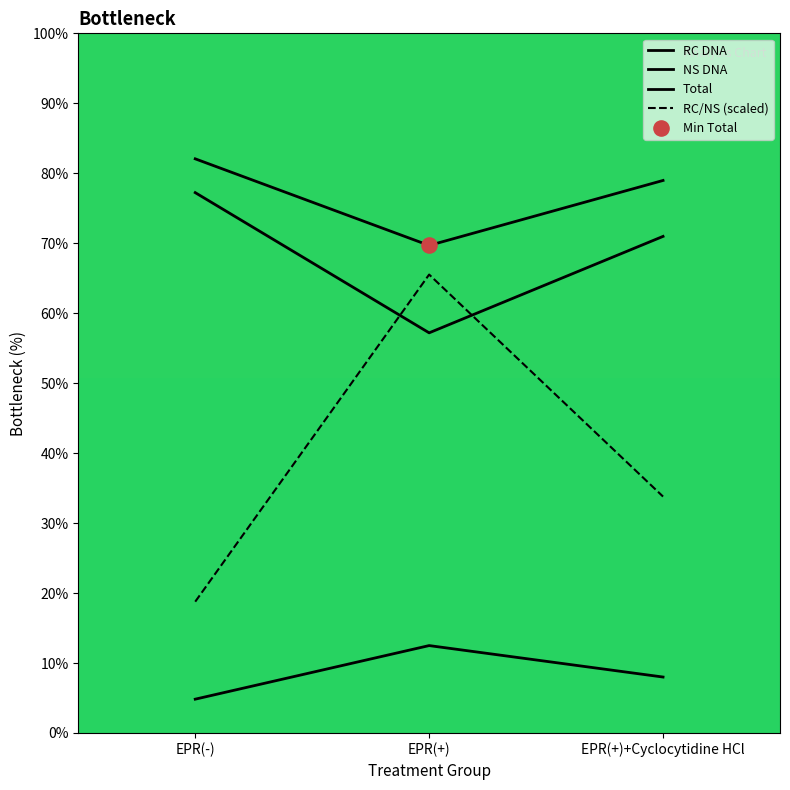

What are all the series names shown in the legend?

RC DNA, NS DNA, Total, RC/NS (scaled)